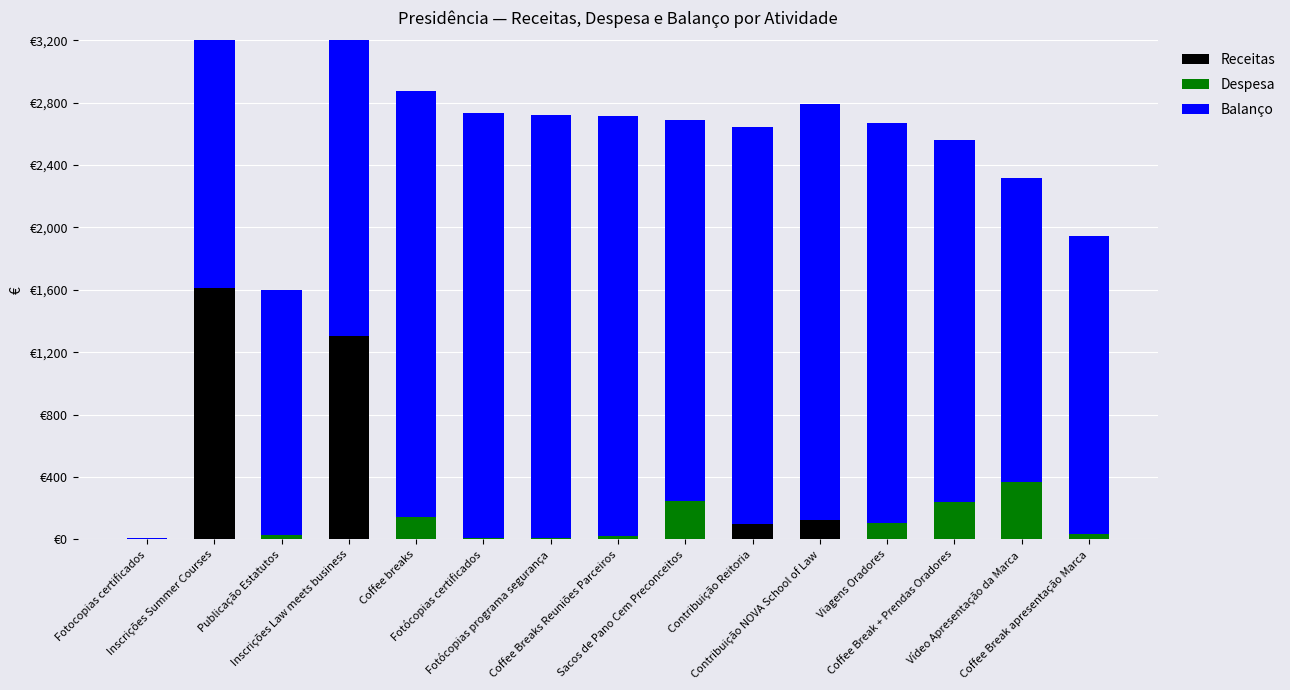

How many values in Despesa are above zero?

11